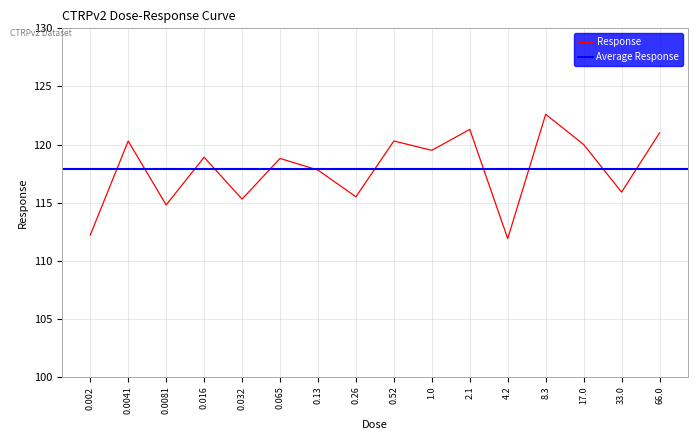

The value of Response at 1.0 is 201.3. True or false?

False